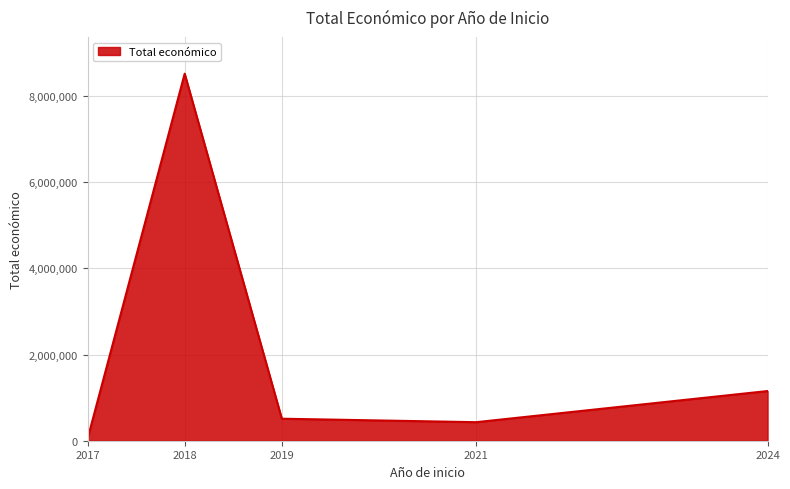

Which has a higher value, 2024 or 2018?

2018